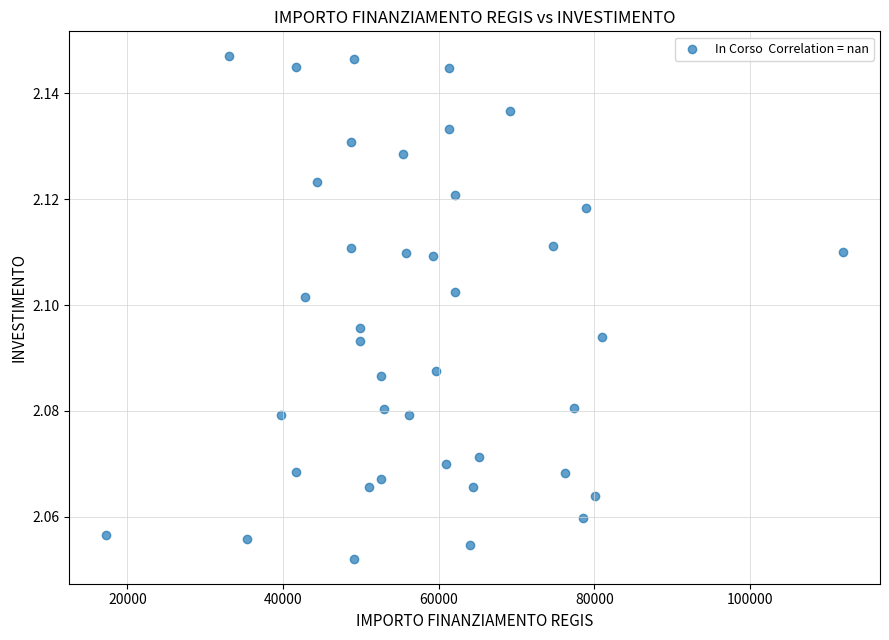

What is the range of X values (max minus min)?

94665.7